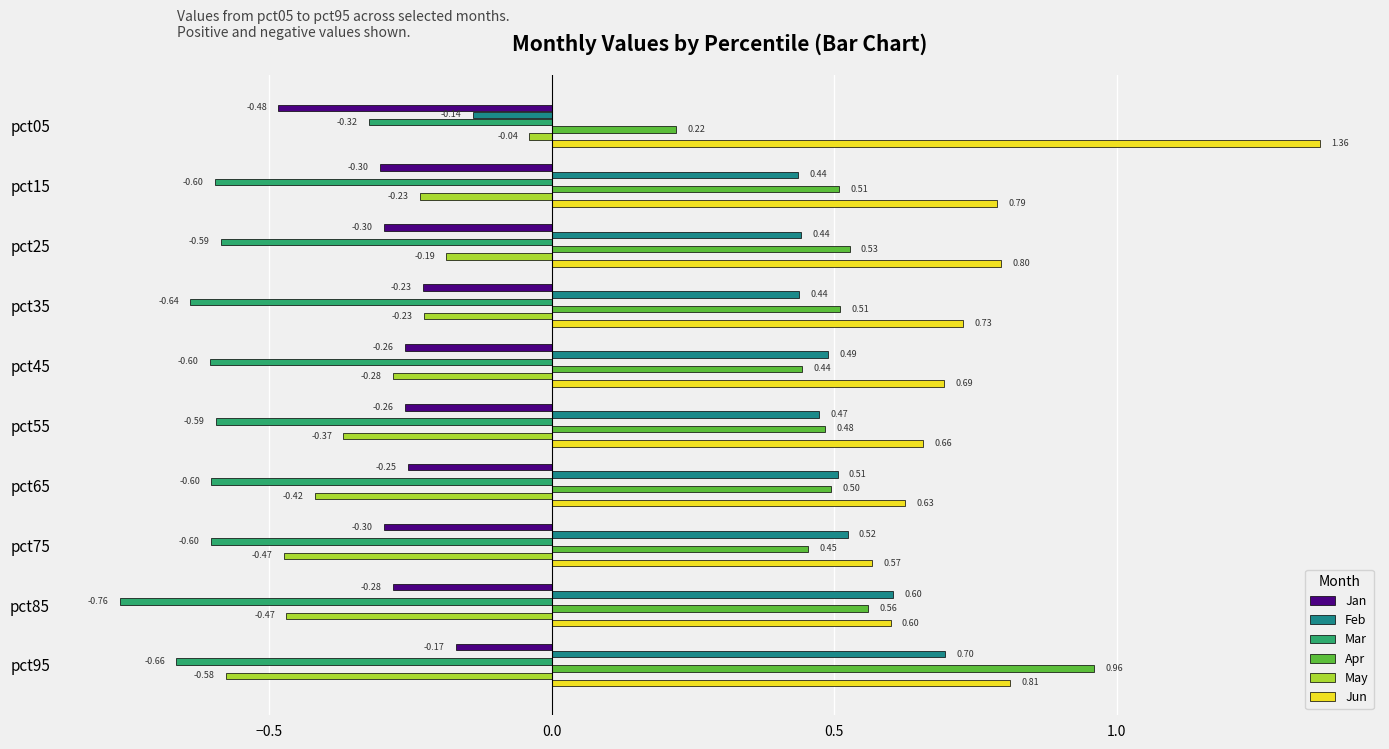

What is the average value of the Mar series?

-0.6